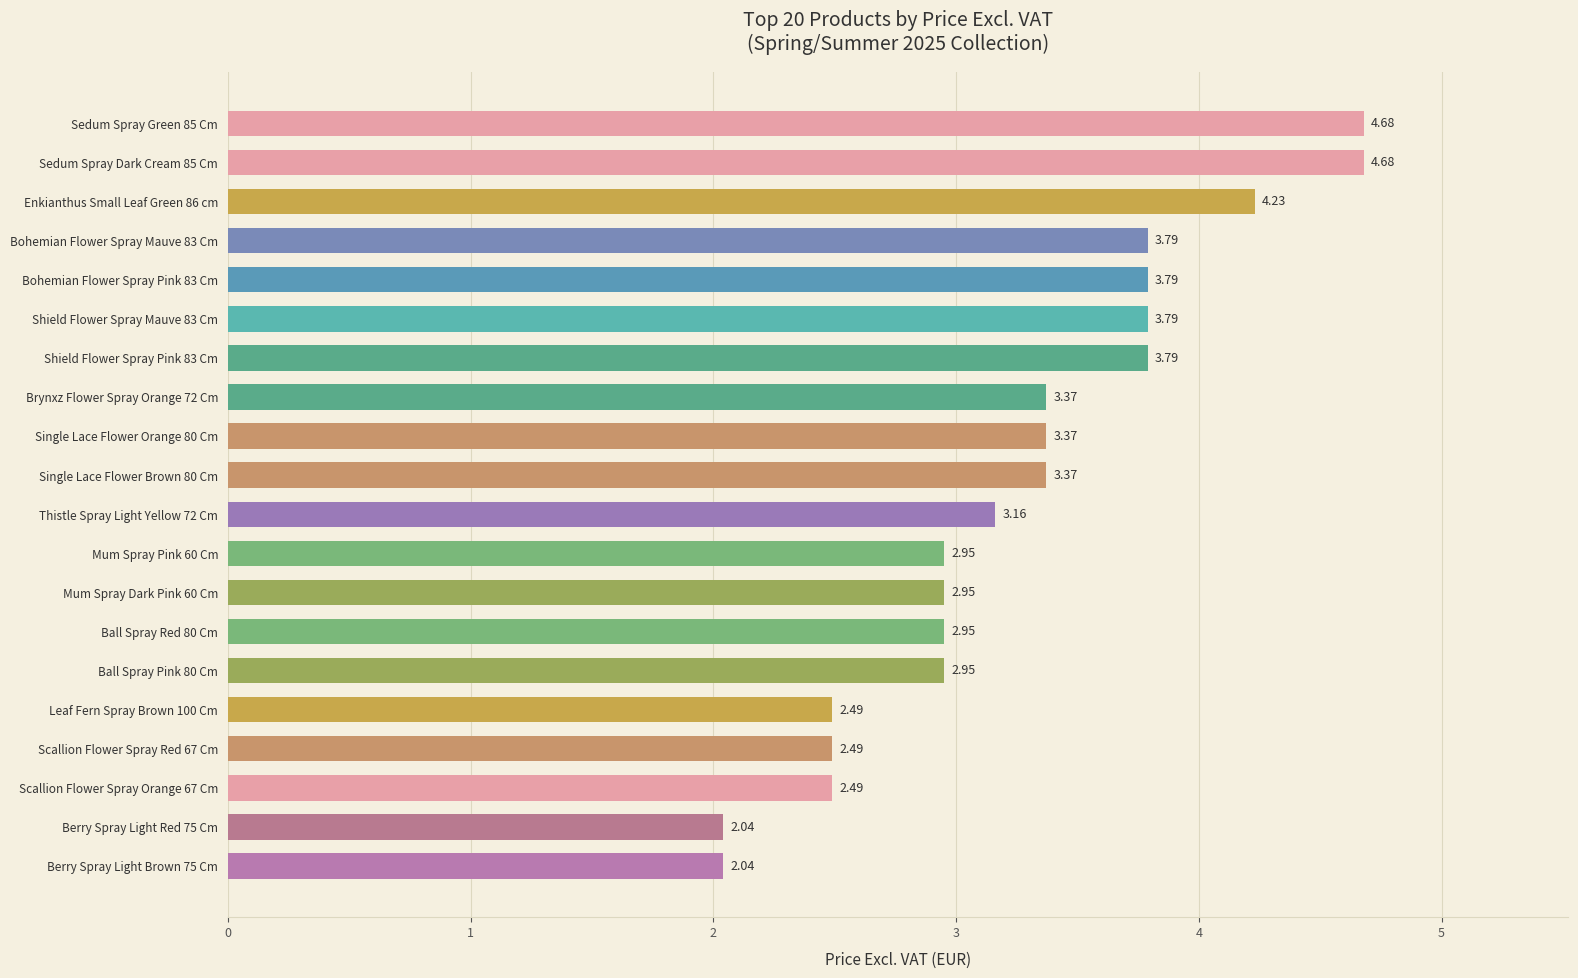

What is the difference between the values at Berry Spray Light Red 75 Cm and Mum Spray Dark Pink 60 Cm?

0.9